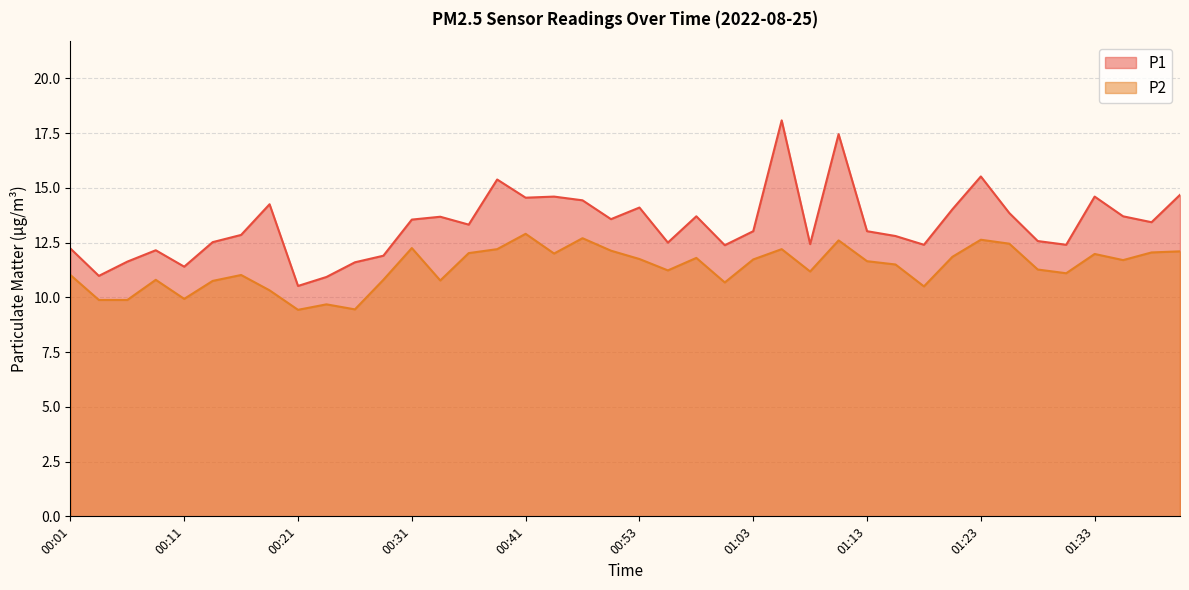

True or false: P1 and P2 cross at least once.

False